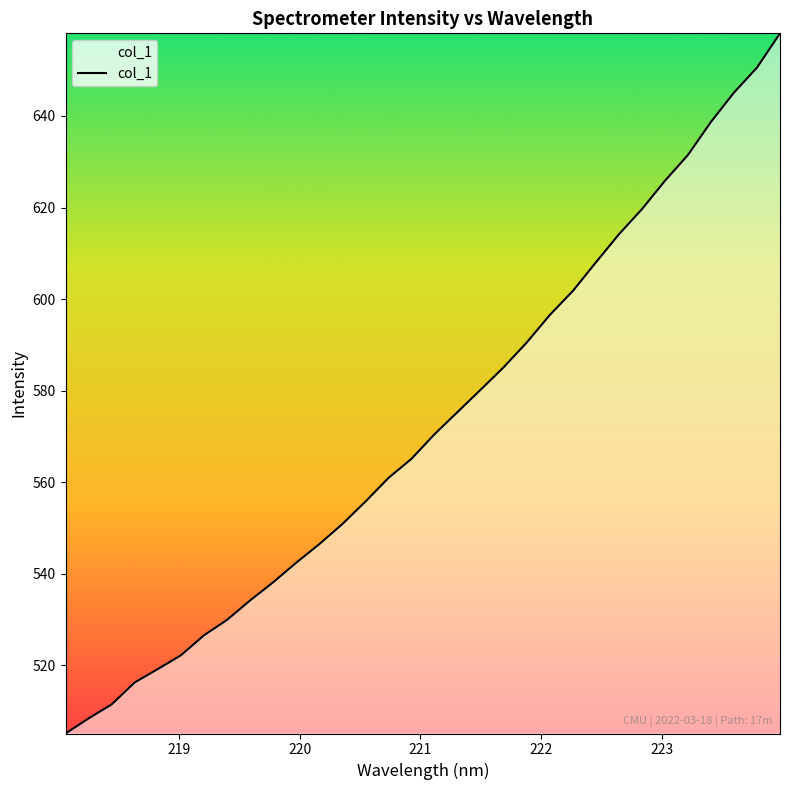

What is the difference between the maximum and minimum values?

153.0